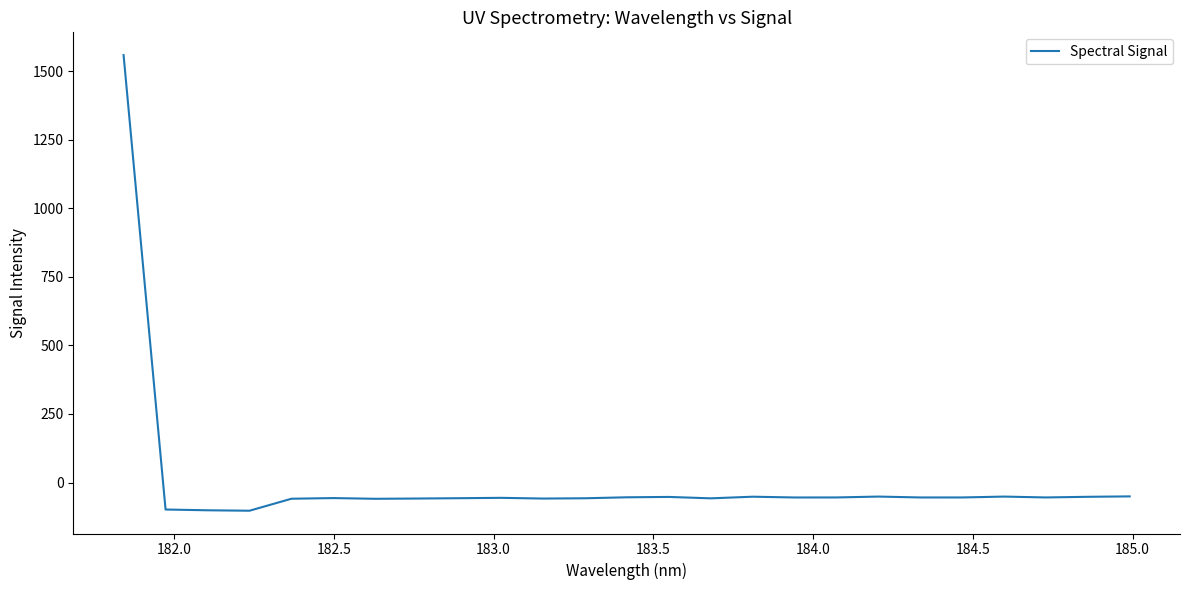

What is the sum of all values?

100.0